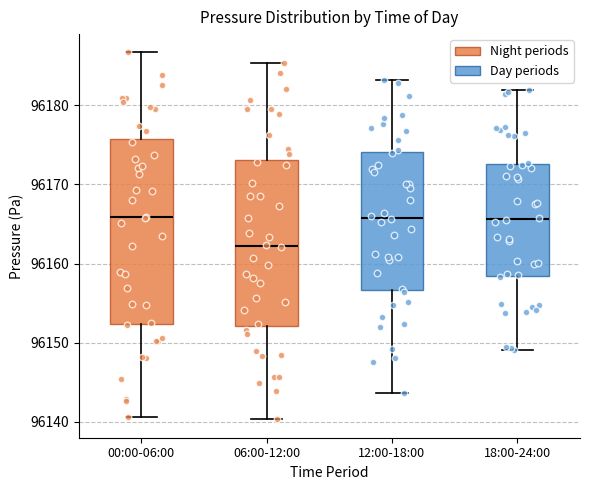

Reading left to right, read every box against the y-axis: the position of its median line, the range the box covers, and the ends of its whiskers. The values are not printed on the chart, so give them approximately, as read against the axis.

00:00-06:00: median 96166, box 96152 to 96176, whiskers 96141 to 96187
06:00-12:00: median 96162, box 96152 to 96173, whiskers 96140 to 96185
12:00-18:00: median 96166, box 96157 to 96174, whiskers 96144 to 96183
18:00-24:00: median 96166, box 96158 to 96173, whiskers 96149 to 96182